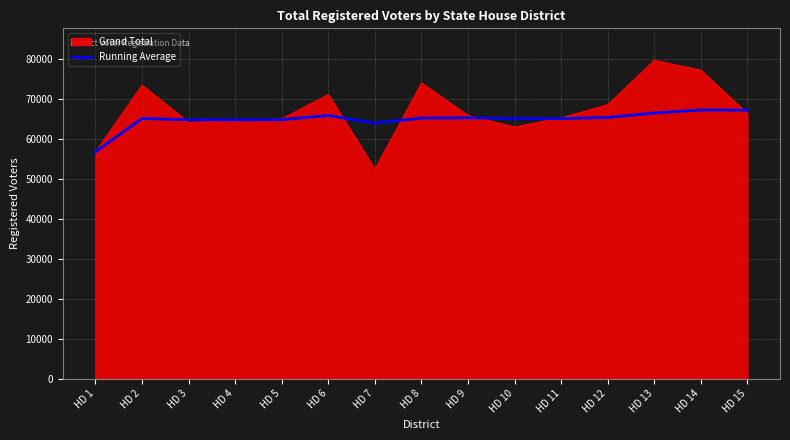

What value does the Grand Total series have at HD 6?

71102.0